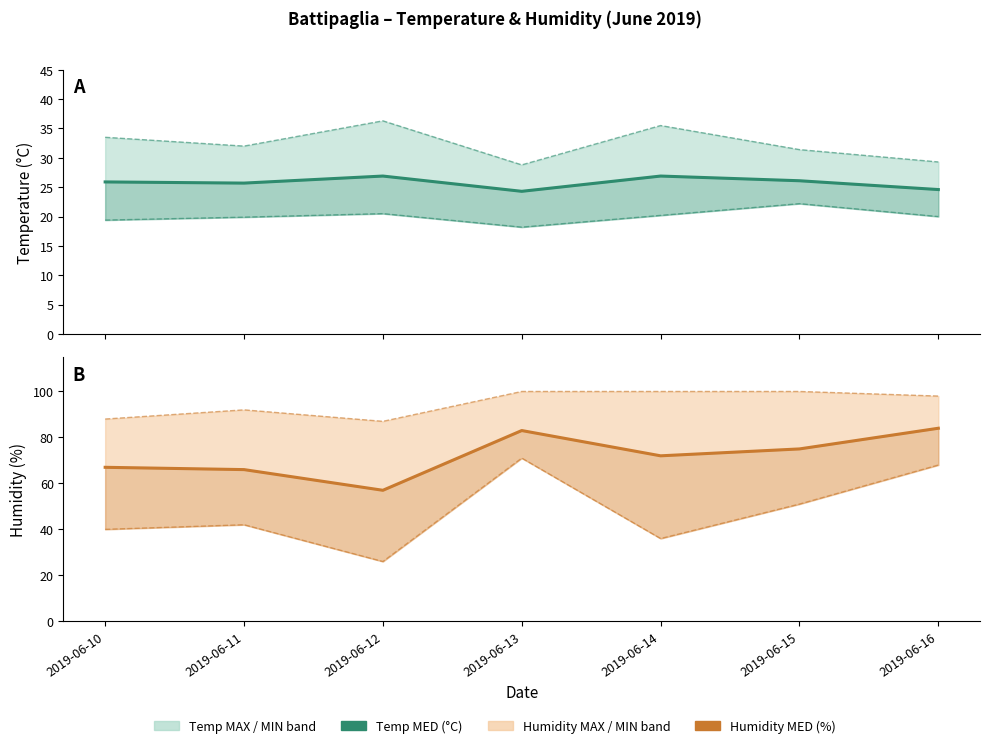

Is it true that Temp MED (°C) equals 25.7 at 2019-06-11?

True